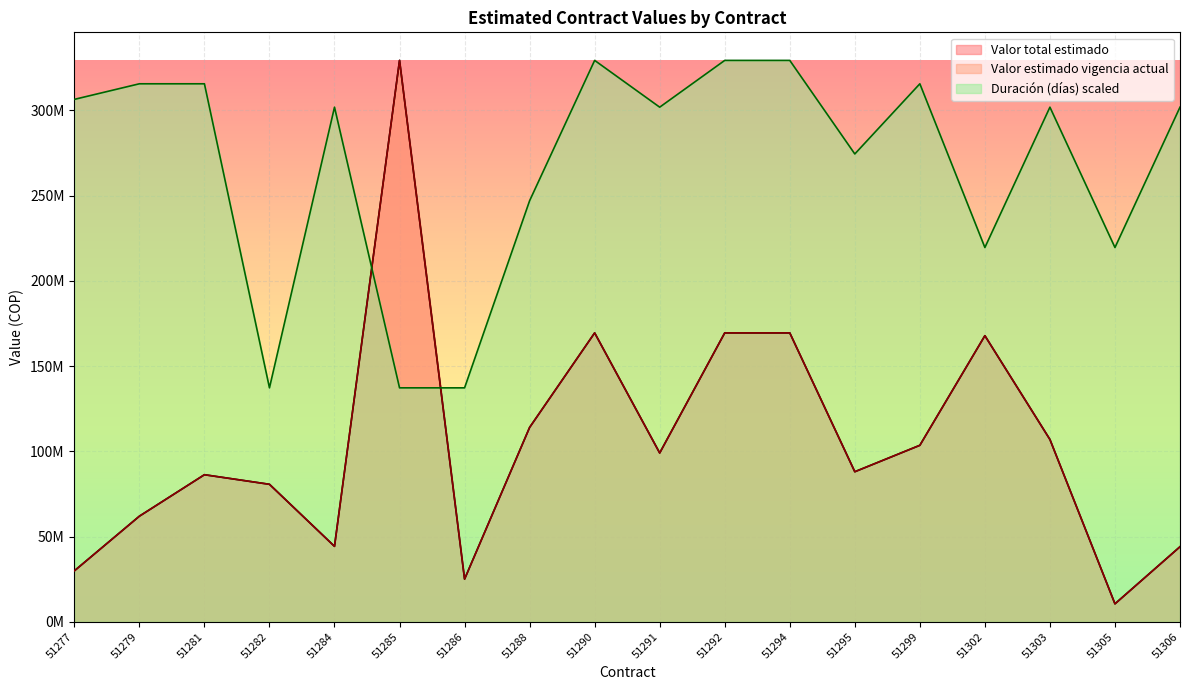

At how many categories does at least one series exceed 322284779?

4